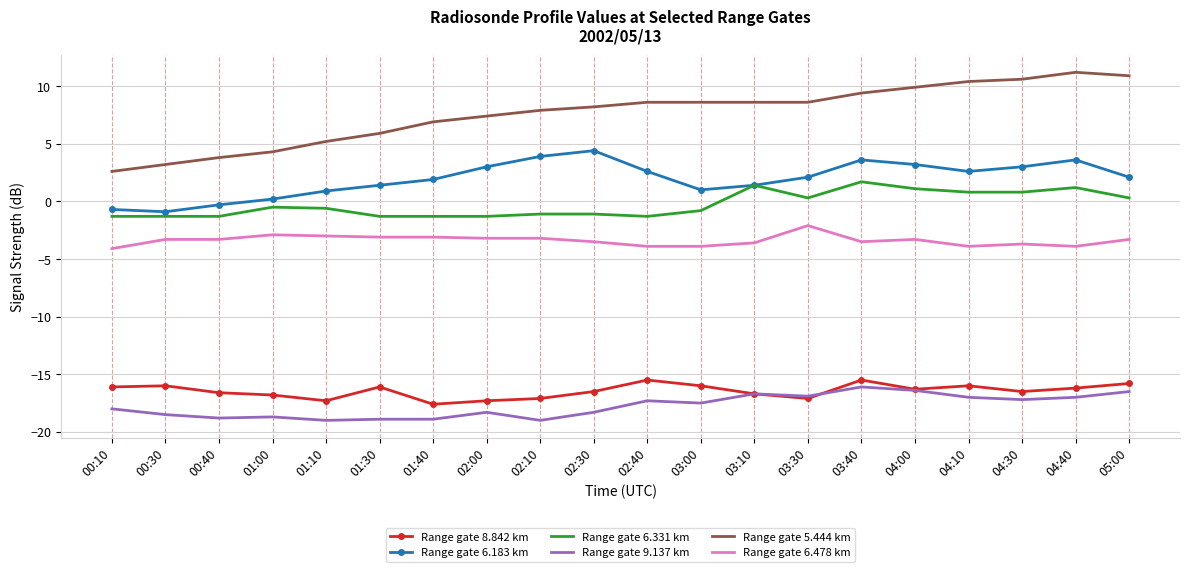

What are all the series names shown in the legend?

Range gate 8.842 km, Range gate 6.183 km, Range gate 6.331 km, Range gate 9.137 km, Range gate 5.444 km, Range gate 6.478 km